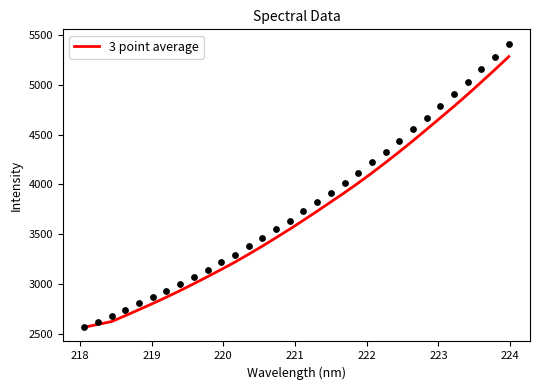

What is the lowest value of the 3 point average series?

2567.3